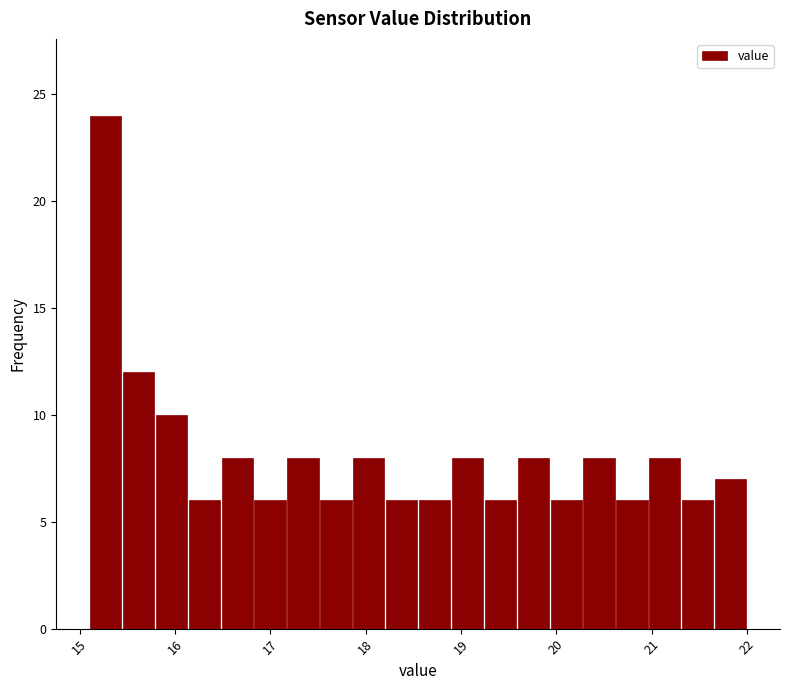

Read against the x-axis, roughly where is the centre of the tallest bar?

15.3